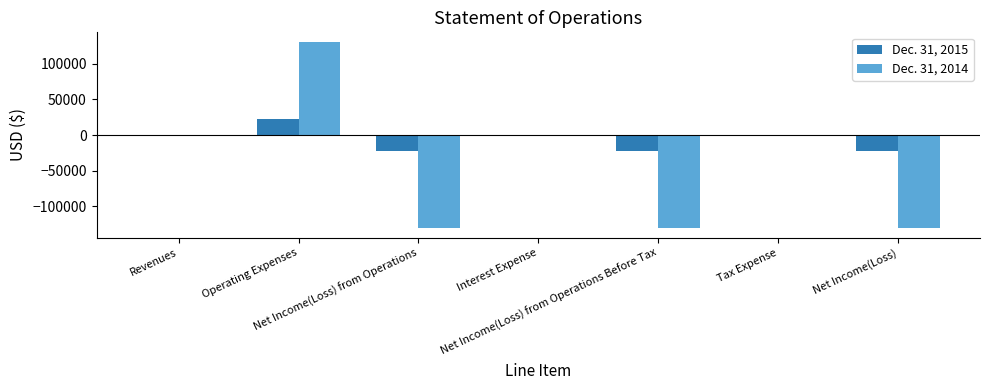

What is the greatest value displayed?

130799